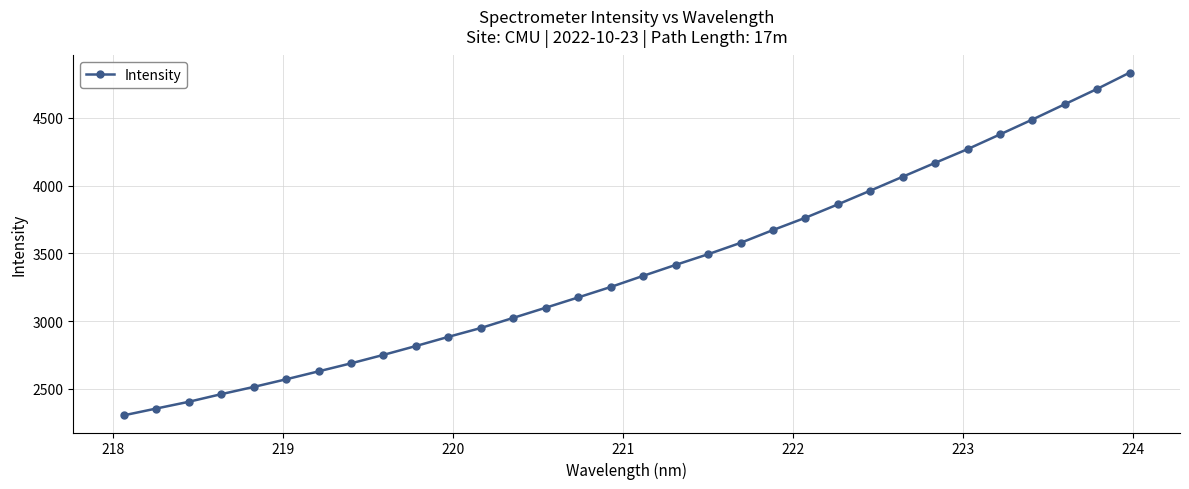

True or false: the data has more than 2 interior local peaks.

False